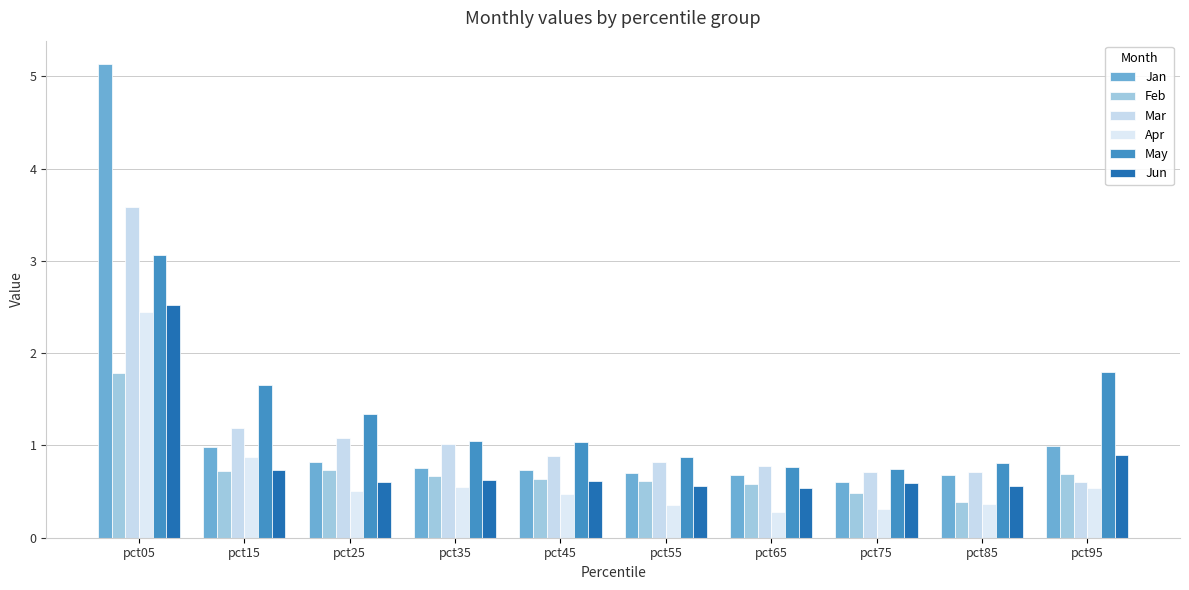

How many groups of bars are there?

10